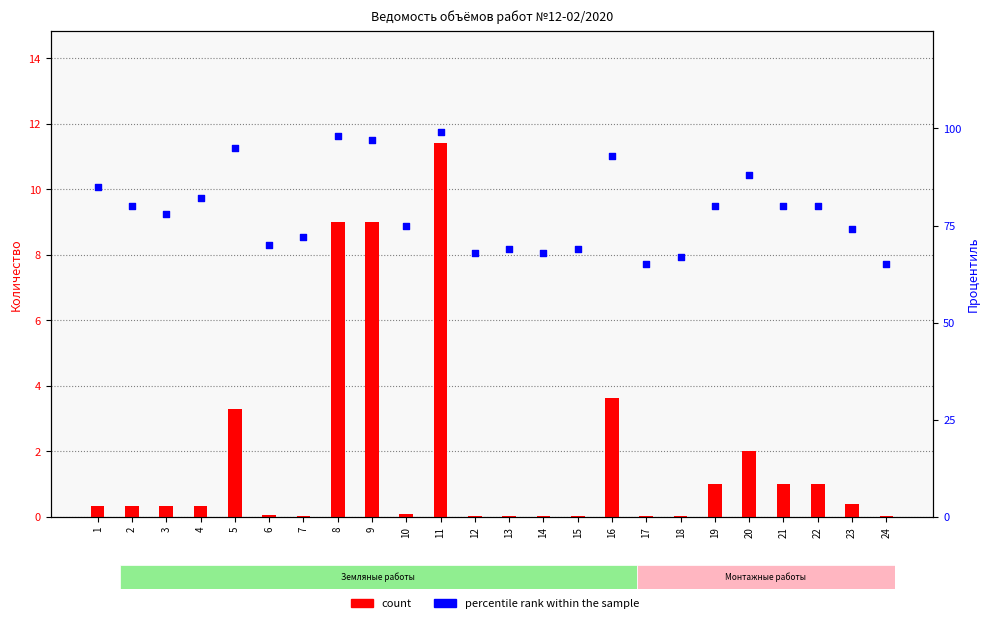

At which category is the sum across all series the highest?

11